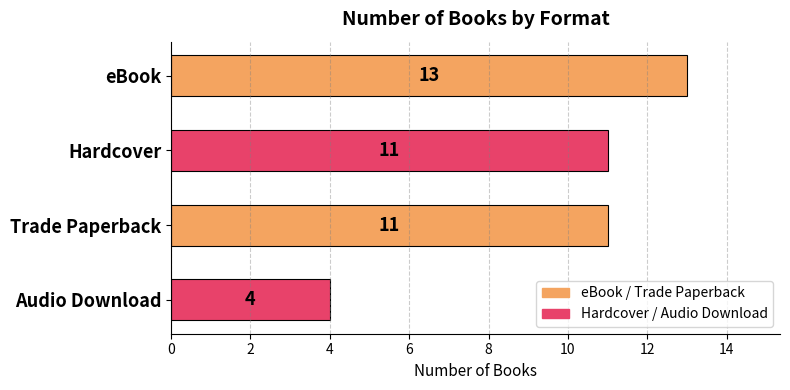

How many data points are less than 11?

1